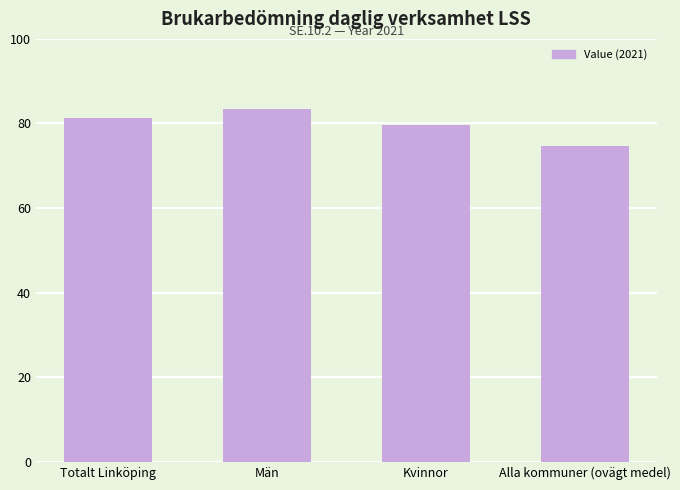

Are the bars grouped side by side (vs. stacked)?

No